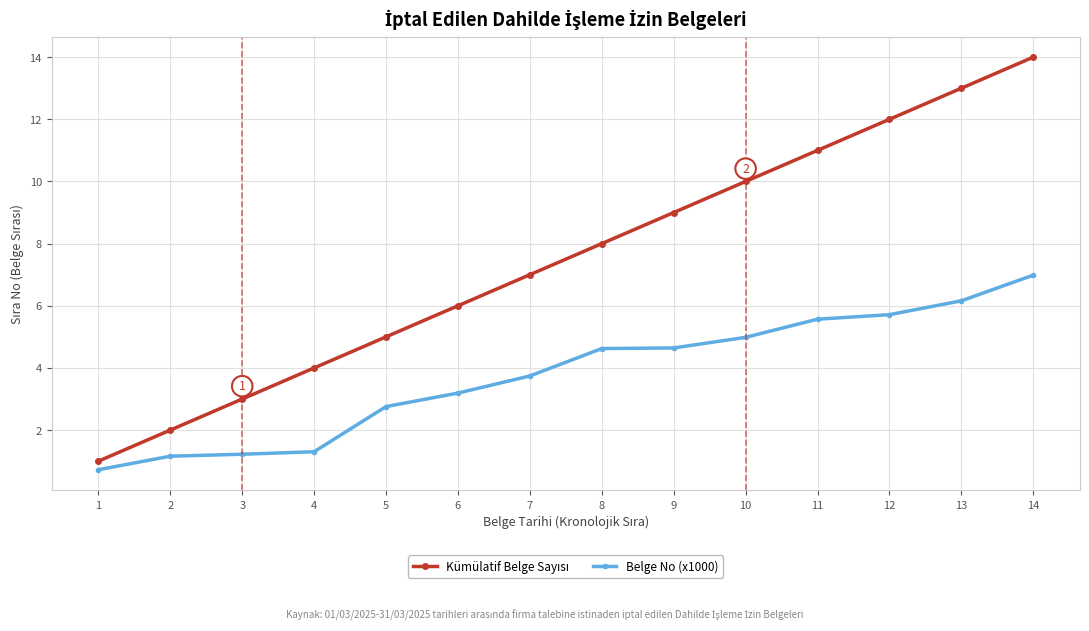

What is the minimum value shown in the chart?

0.7